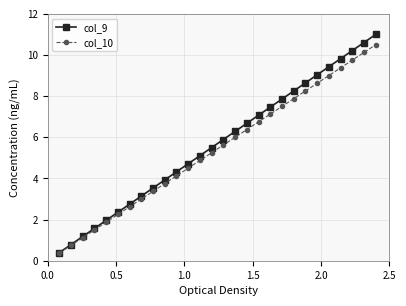

List the series in order of their peak value, lowest first.

col_10, col_9